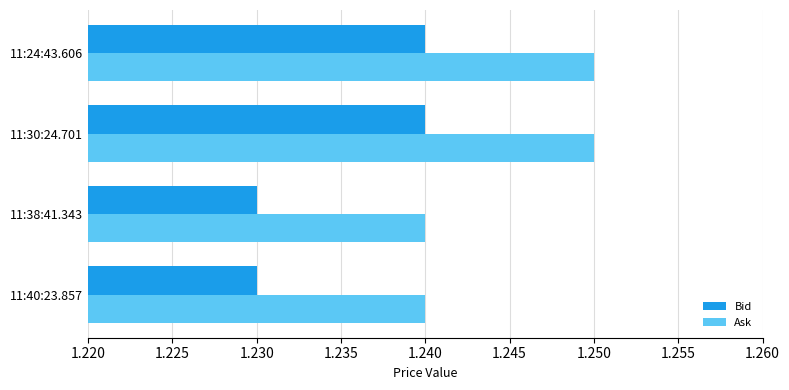

How many Bid values are between 1 and 2?

4